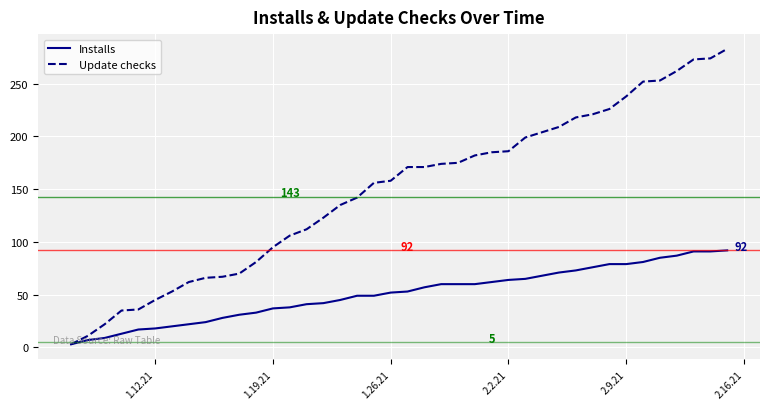

Rank the series by their average value, from highest to lowest.

Update checks, Installs